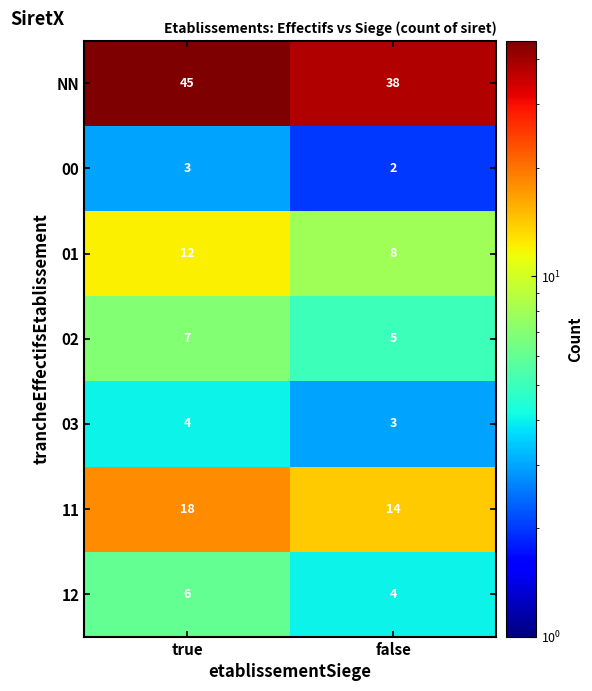

Is the value of 03 at false greater than the value of 01 at false?

No